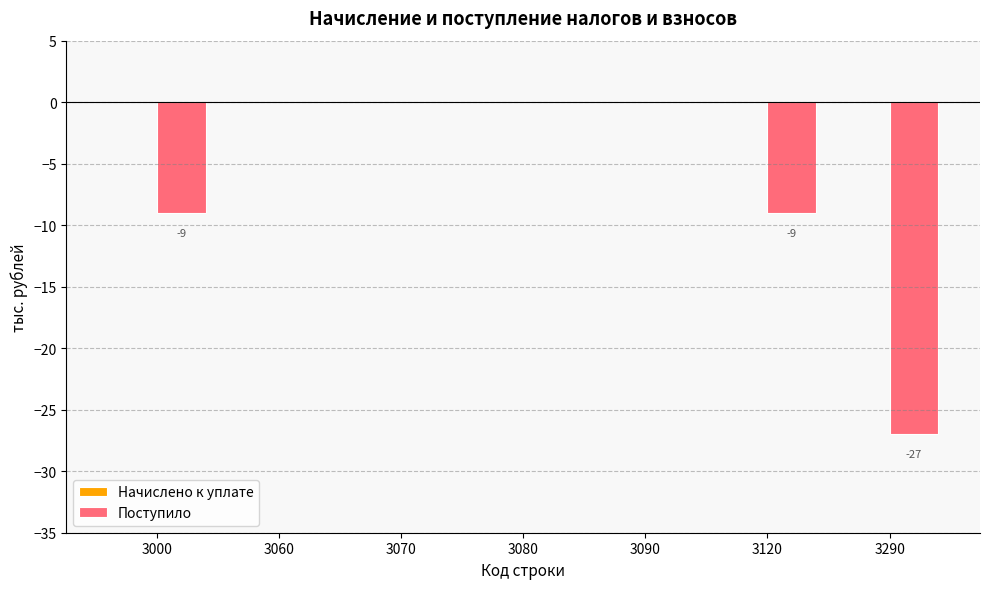

Are the bars horizontal?

No